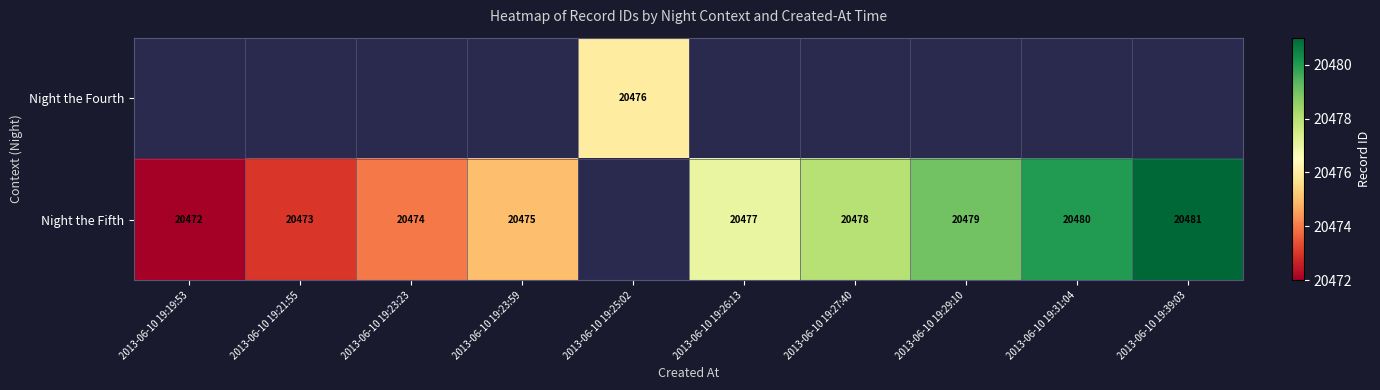

How many distinct data groups are displayed?

2